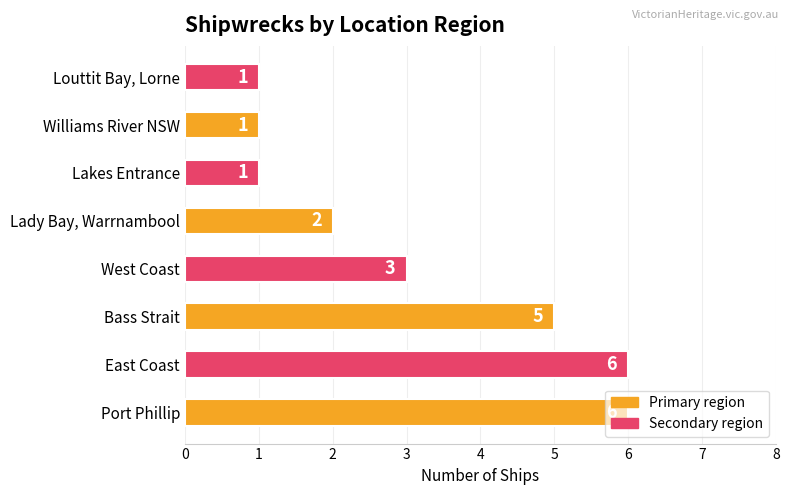

What is the difference between the maximum and second lowest values?

5